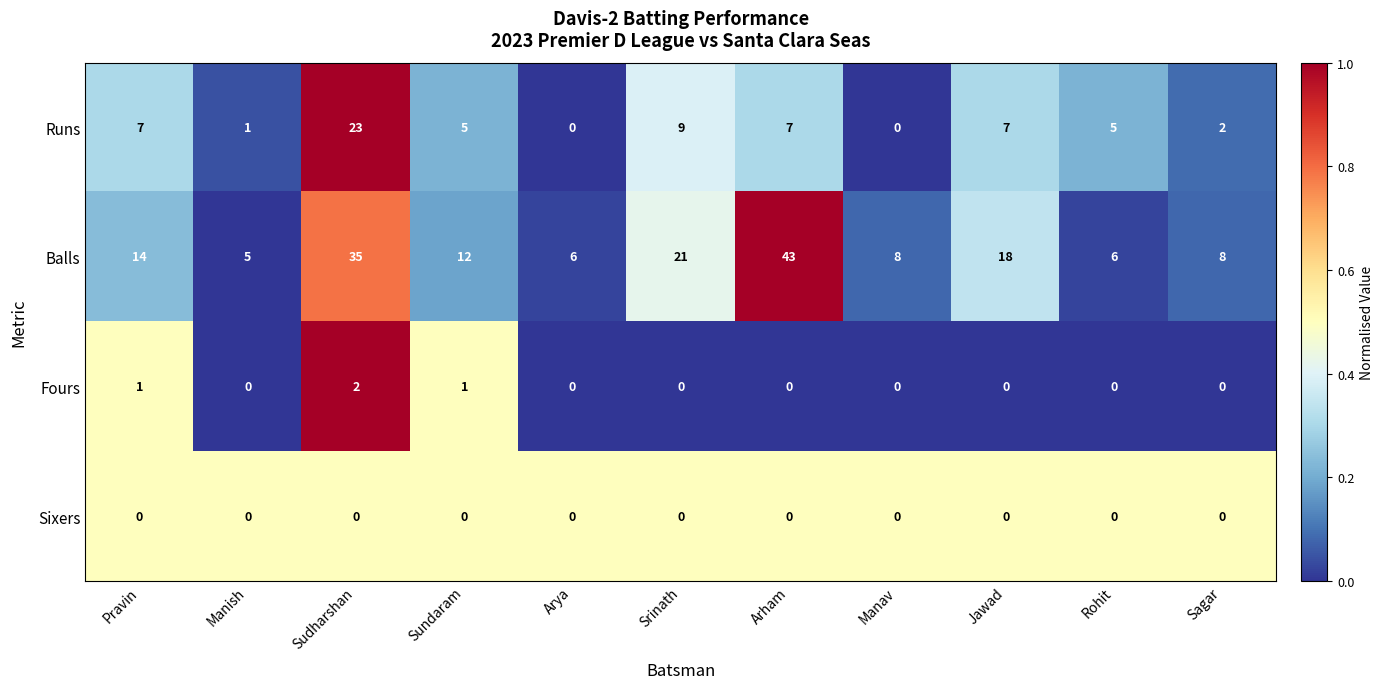

The Balls series shows 21 at Srinath. True or false?

True